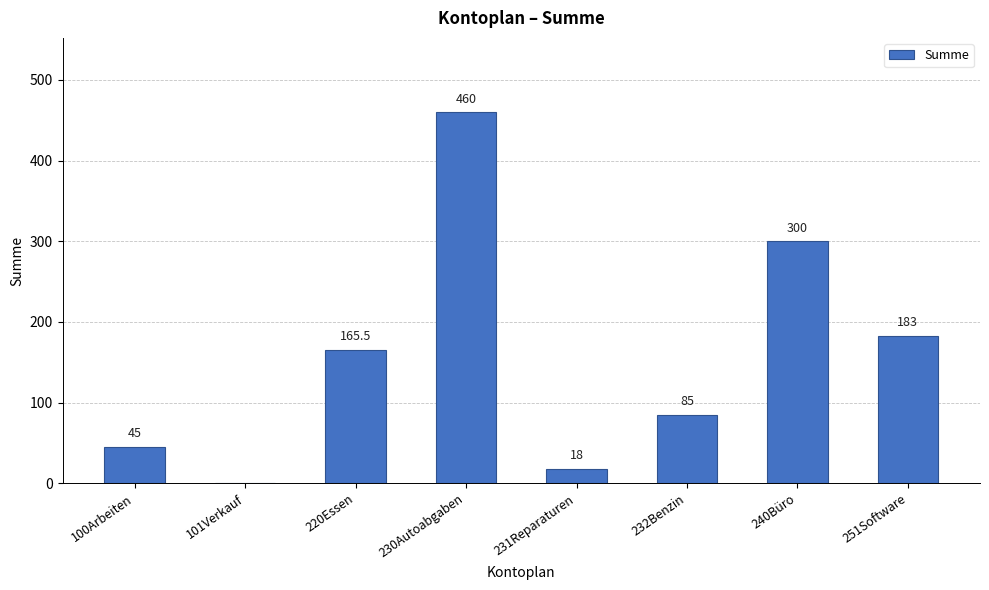

Which label corresponds to the largest value in the chart?

230Autoabgaben